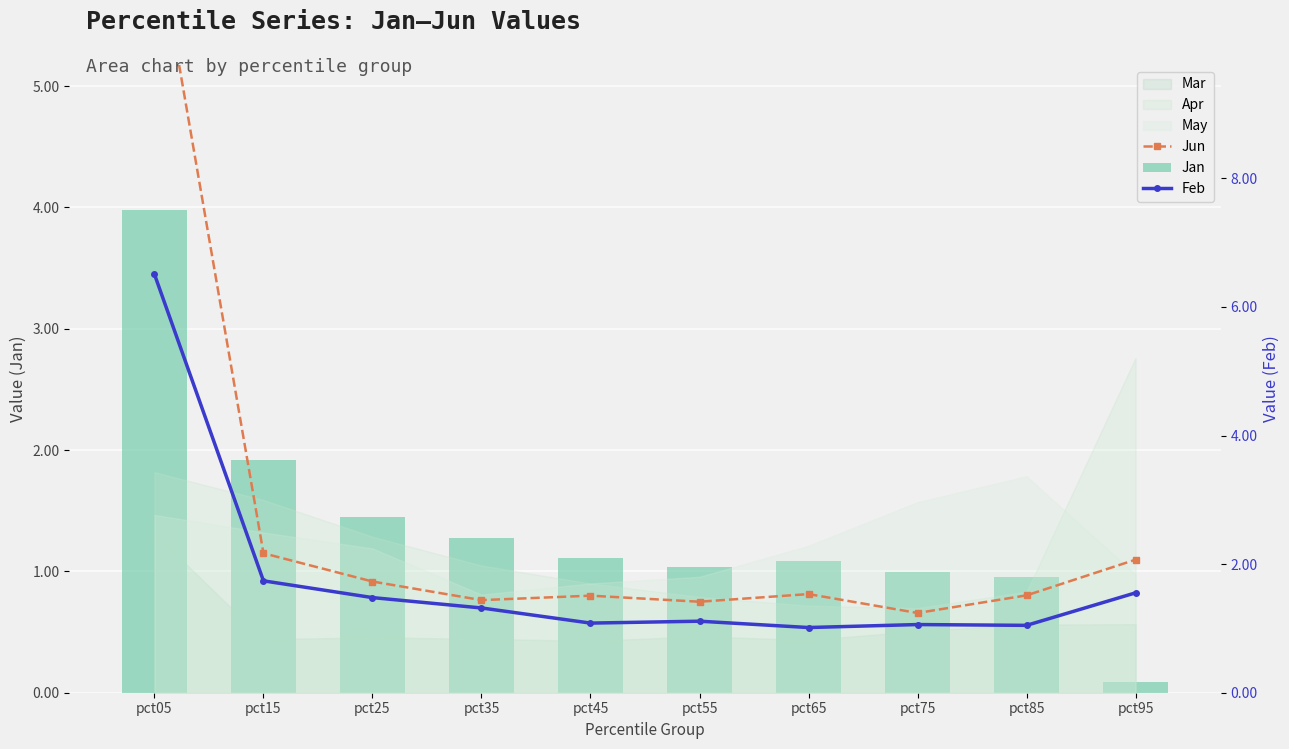

Rank the categories by Jun value from lowest to highest.

pct75, pct55, pct35, pct45, pct85, pct65, pct25, pct95, pct15, pct05